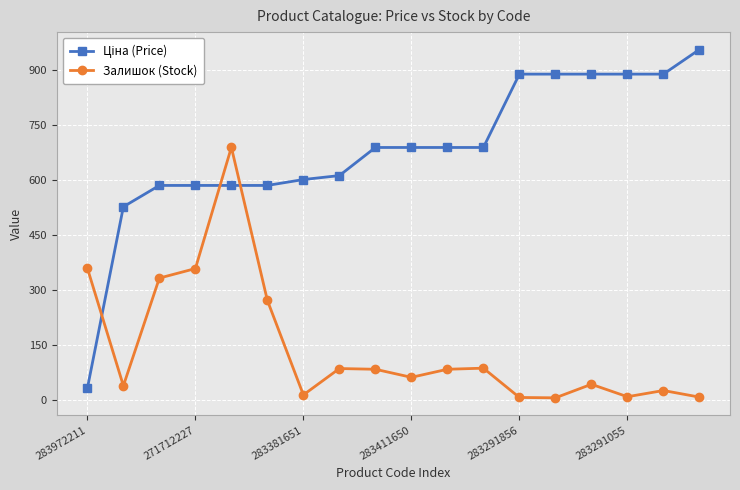

At how many categories does at least one series exceed 126?

18